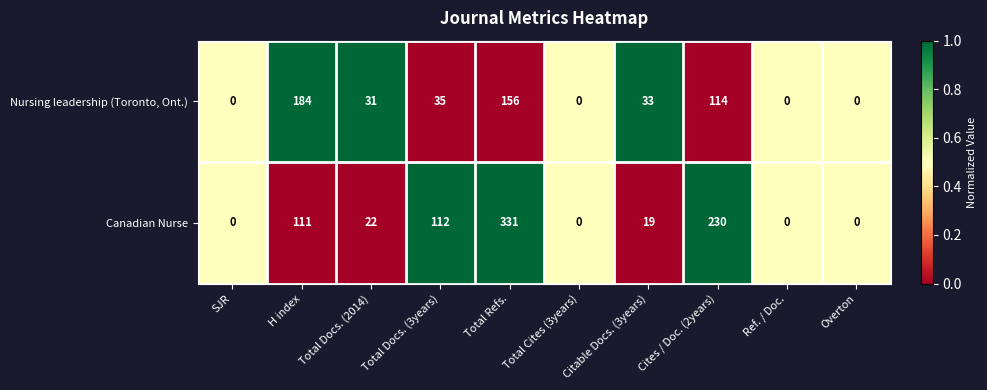

At which label does Nursing leadership (Toronto, Ont.) reach its peak?

H index